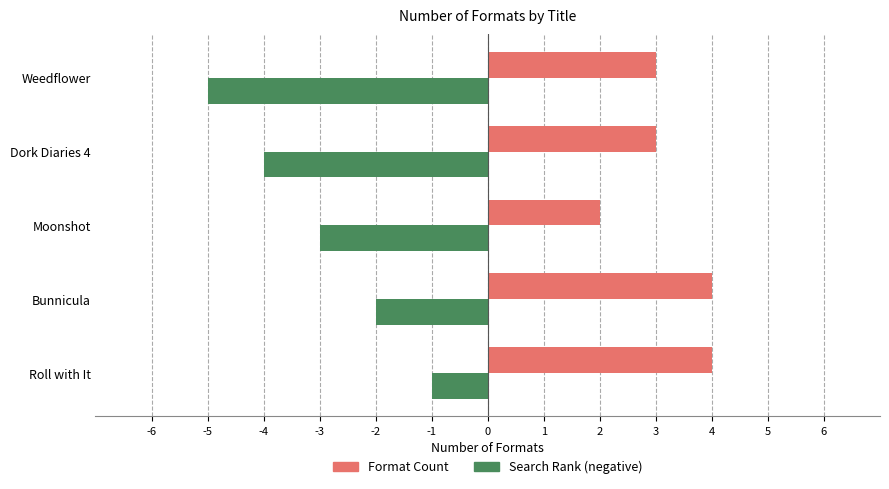

What is the difference between the second highest and second lowest values in the Format Count series?

1